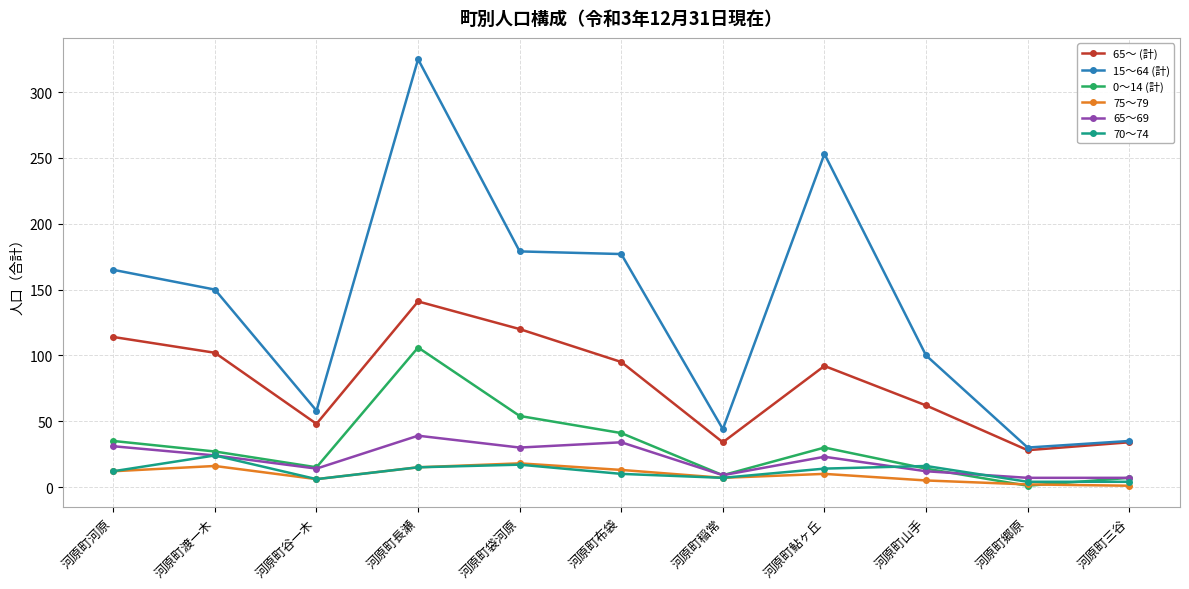

How many categories are shown in the chart?

11